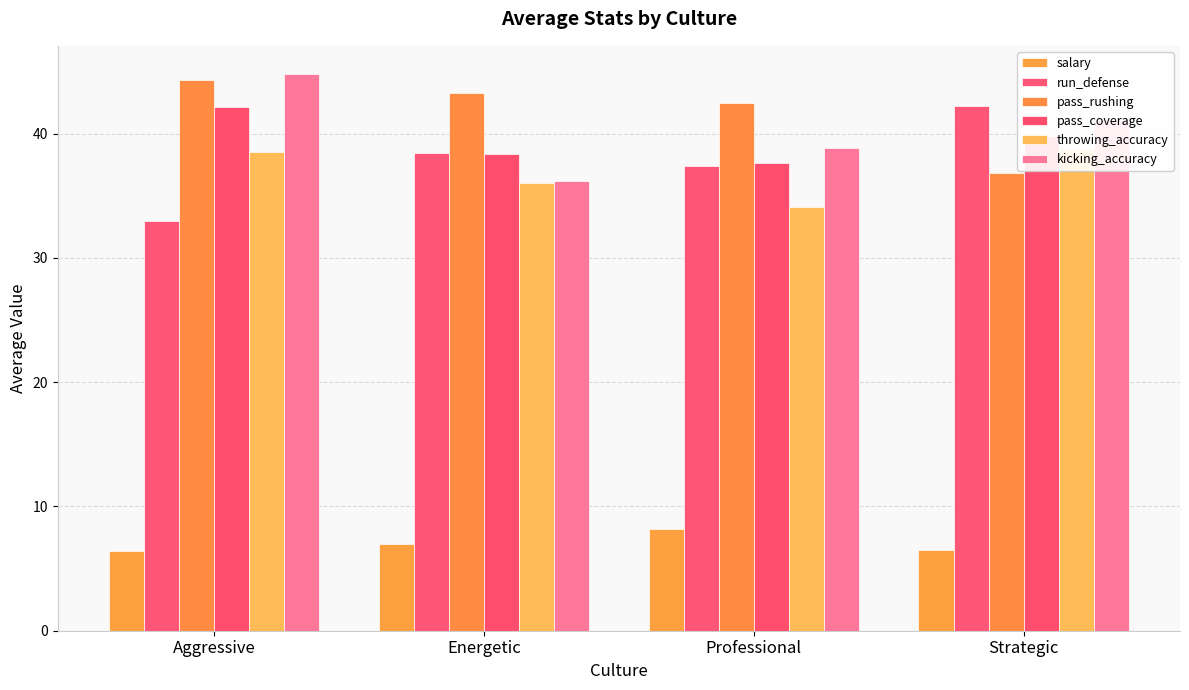

Reading right to left, what are all the values shown in this chart?

salary: Strategic=6.5	Professional=8.2	Energetic=7.0	Aggressive=6.4
run_defense: Strategic=42.2	Professional=37.4	Energetic=38.5	Aggressive=33.0
pass_rushing: Strategic=36.9	Professional=42.5	Energetic=43.3	Aggressive=44.3
pass_coverage: Strategic=39.8	Professional=37.6	Energetic=38.4	Aggressive=42.2
throwing_accuracy: Strategic=38.8	Professional=34.1	Energetic=36.0	Aggressive=38.5
kicking_accuracy: Strategic=41.1	Professional=38.9	Energetic=36.2	Aggressive=44.8